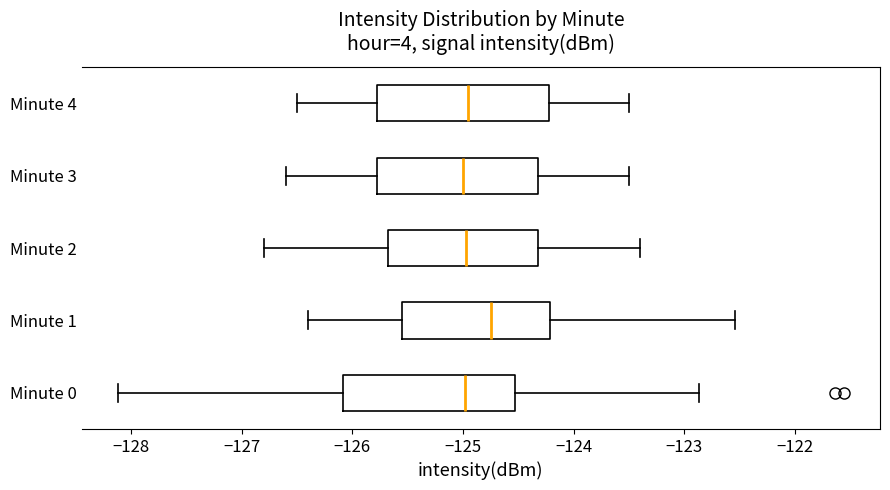

Reading bottom to top, transcribe this box plot: for each box, give where its median line is, the range the box spans, and where its two whiskers end, as read against the x-axis. The values are not printed on the chart, so give them approximately, as read against the axis.

Minute 0: median -125.0, box -126.1 to -124.5, whiskers -128.1 to -122.9
Minute 1: median -124.7, box -125.6 to -124.2, whiskers -126.4 to -122.5
Minute 2: median -125.0, box -125.7 to -124.3, whiskers -126.8 to -123.4
Minute 3: median -125.0, box -125.8 to -124.3, whiskers -126.6 to -123.5
Minute 4: median -124.9, box -125.8 to -124.2, whiskers -126.5 to -123.5